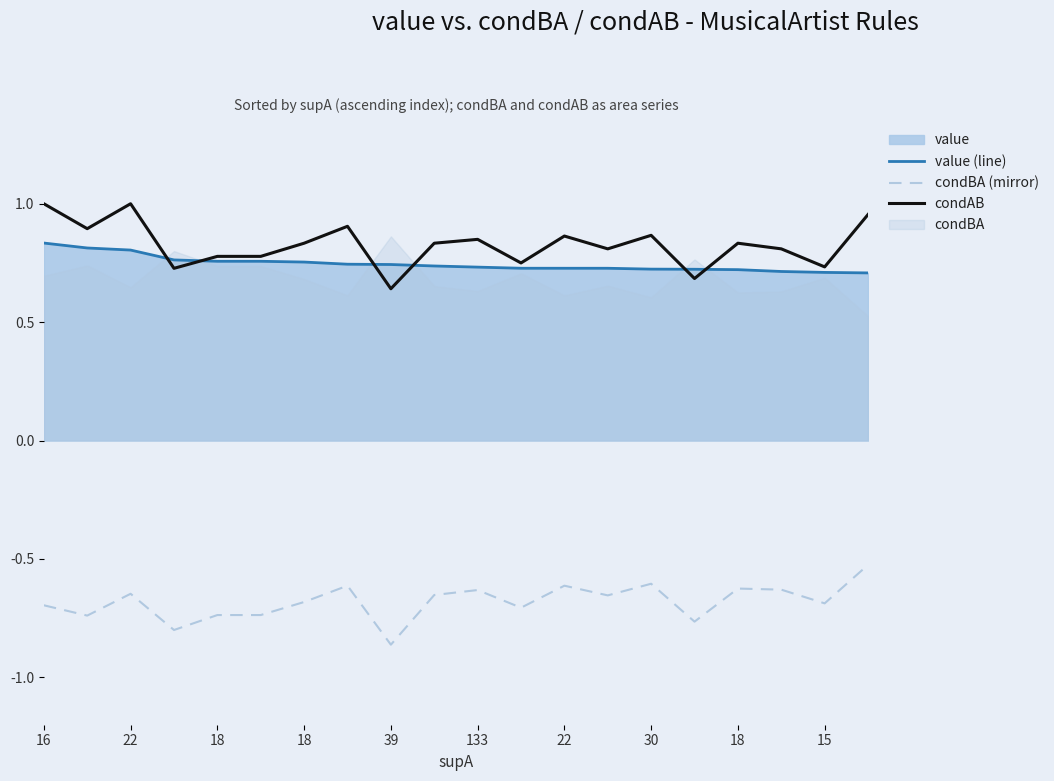

True or false: condAB and condBA (mirror) cross at least once.

False